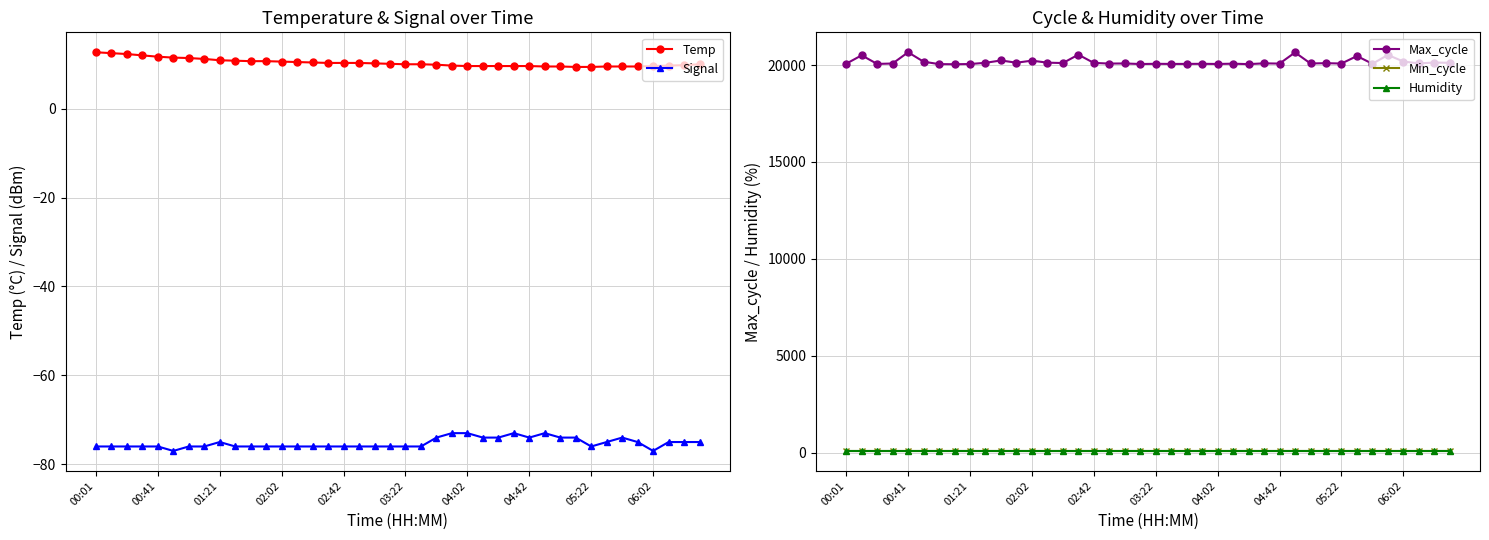

In Signal, how many points are higher than both neighbors (excluding endpoints)?

4